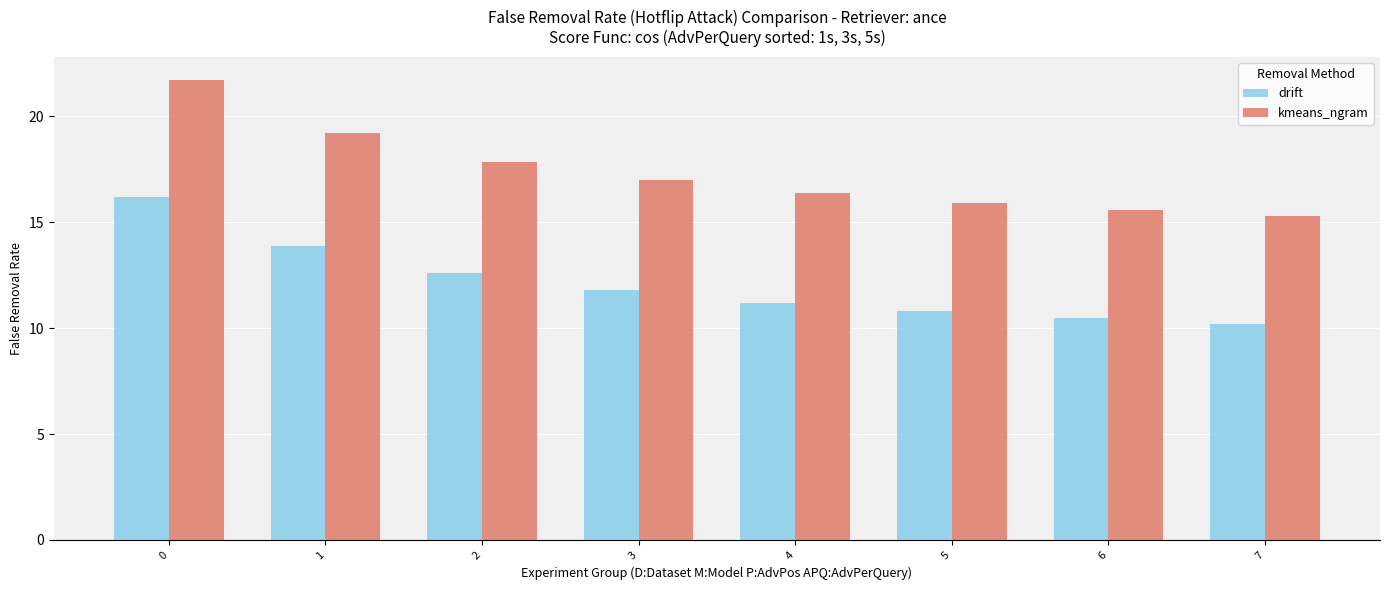

What is the difference between the highest and lowest values at 4?

5.2